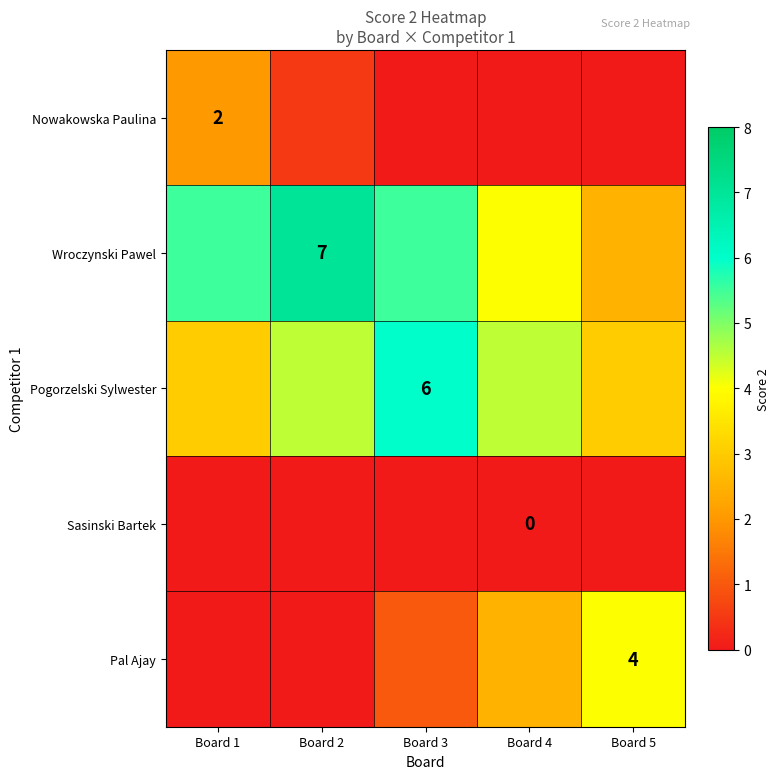

Which series has the largest range (max minus min)?

Wroczynski Pawel